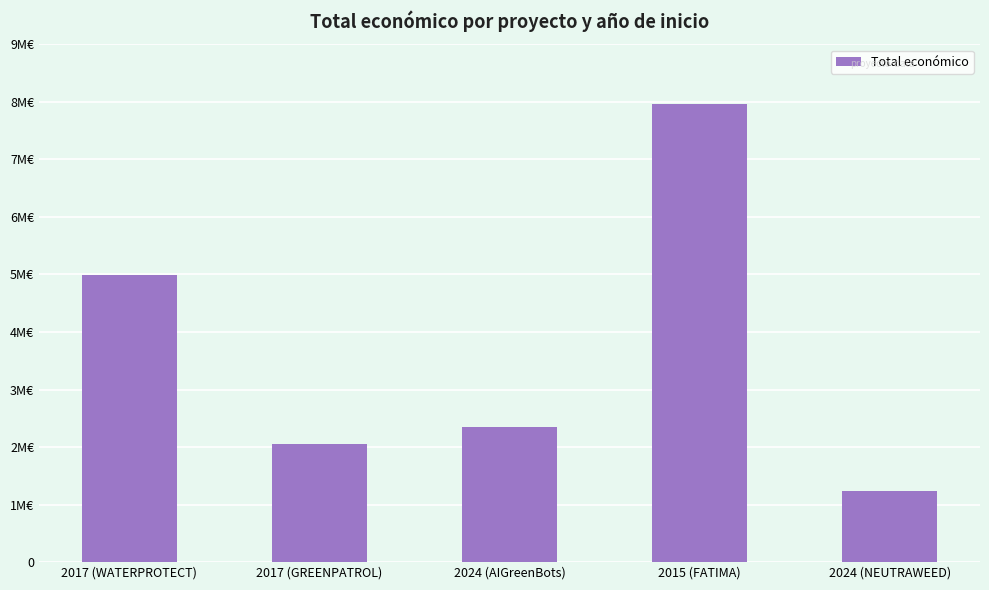

Does the chart contain any negative values?

No